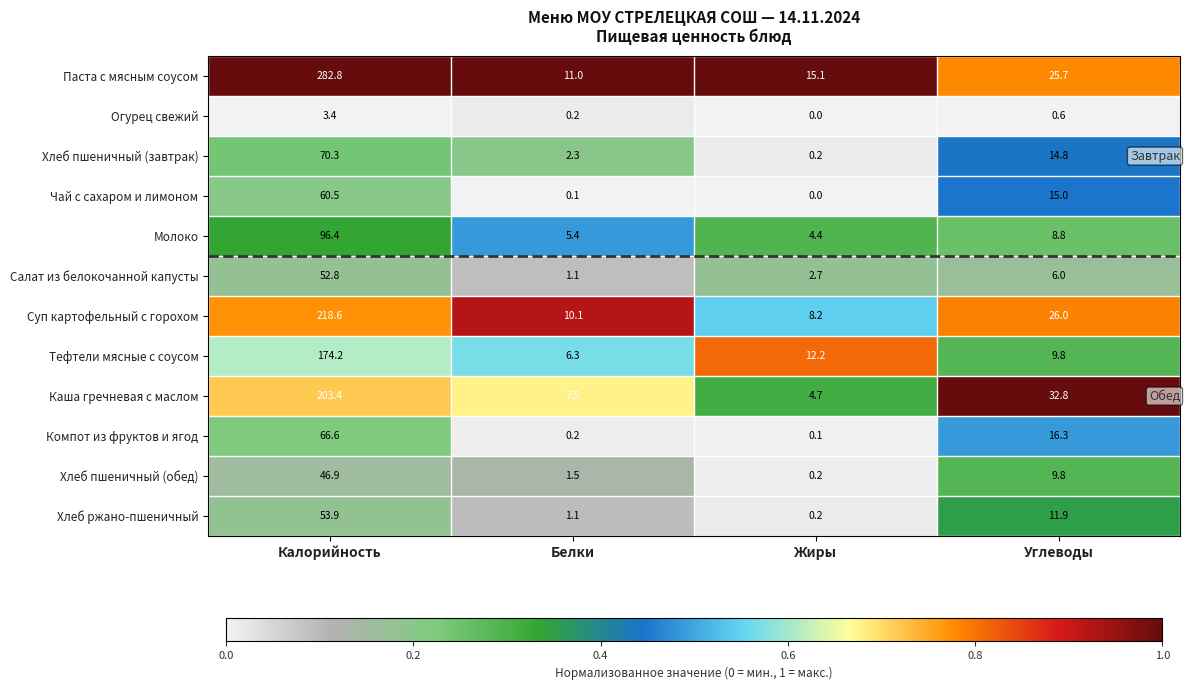

At which label is Молоко closest to 50?

Углеводы